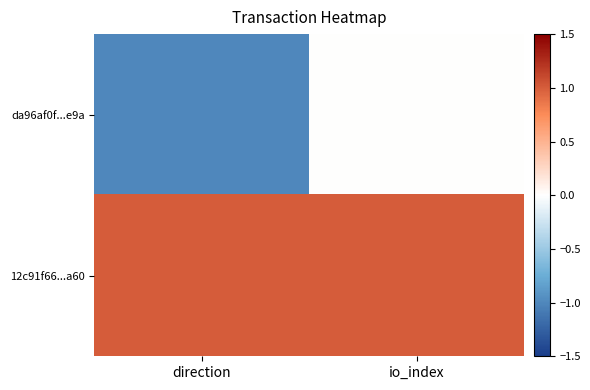

Rank the series by their maximum value, from highest to lowest.

12c91f66...a60, da96af0f...e9a